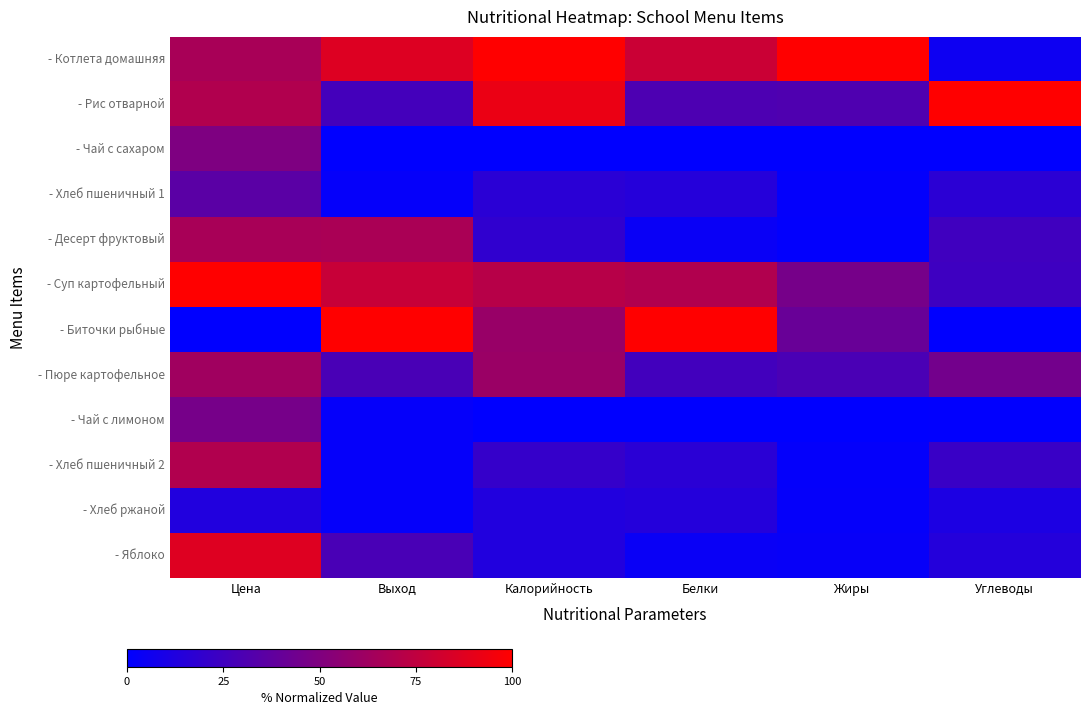

Which series has the widest spread of values?

- Биточки рыбные